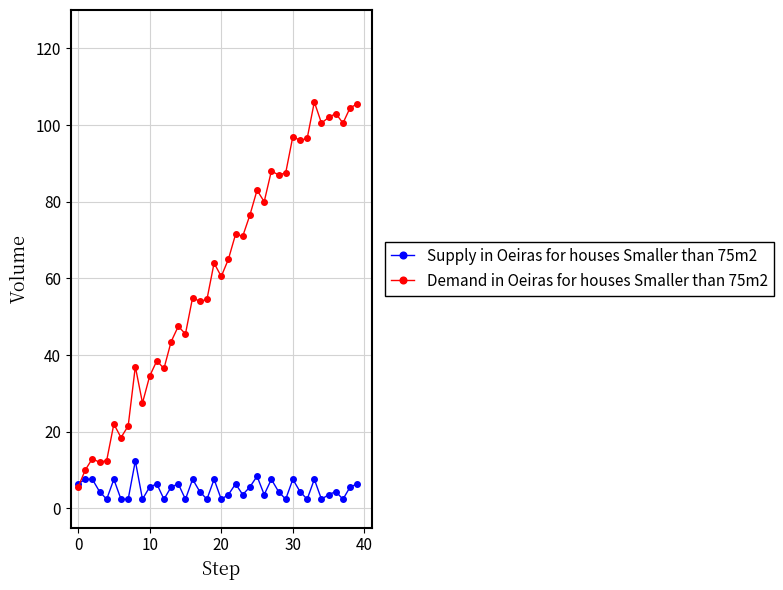

What are all the series names shown in the legend?

Supply in Oeiras for houses Smaller than 75m2, Demand in Oeiras for houses Smaller than 75m2